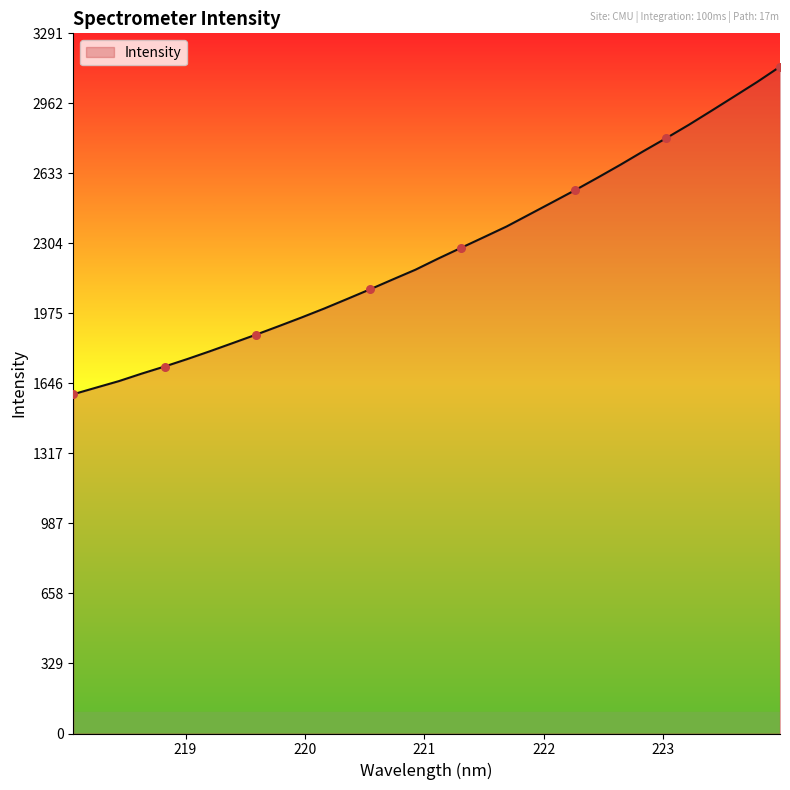

What is the maximum value shown in the chart?

3134.8